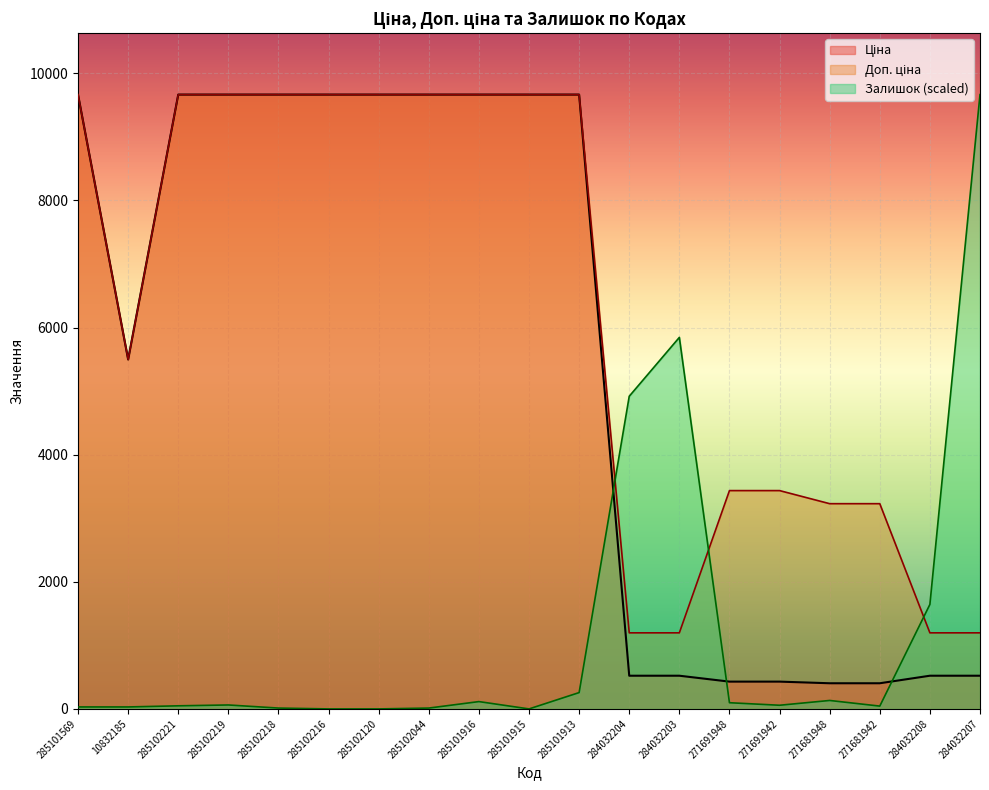

Between which two adjacent categories do Залишок and Доп. ціна first intersect?

285101913 and 284032204